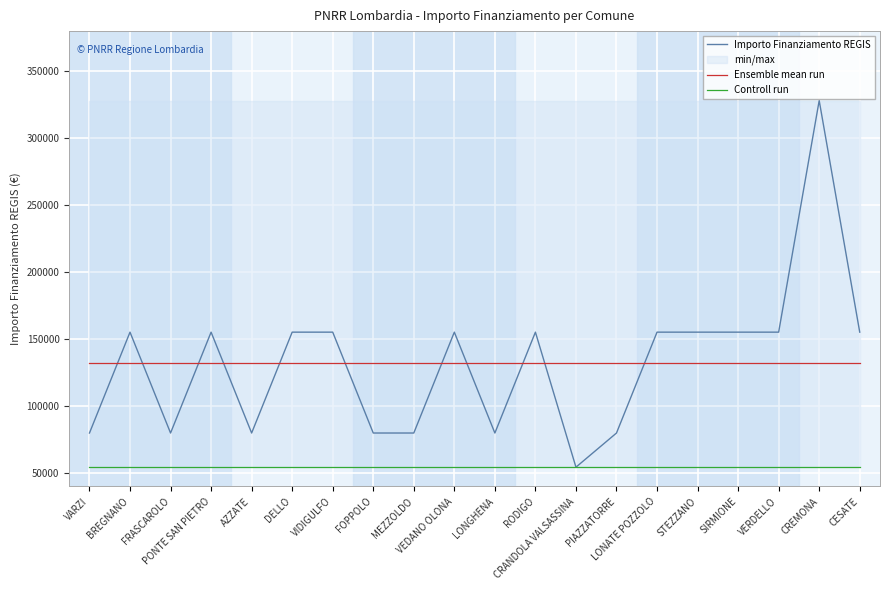

What is the difference between the Importo Finanziamento REGIS values at MEZZOLDO and VIDIGULFO?

75312